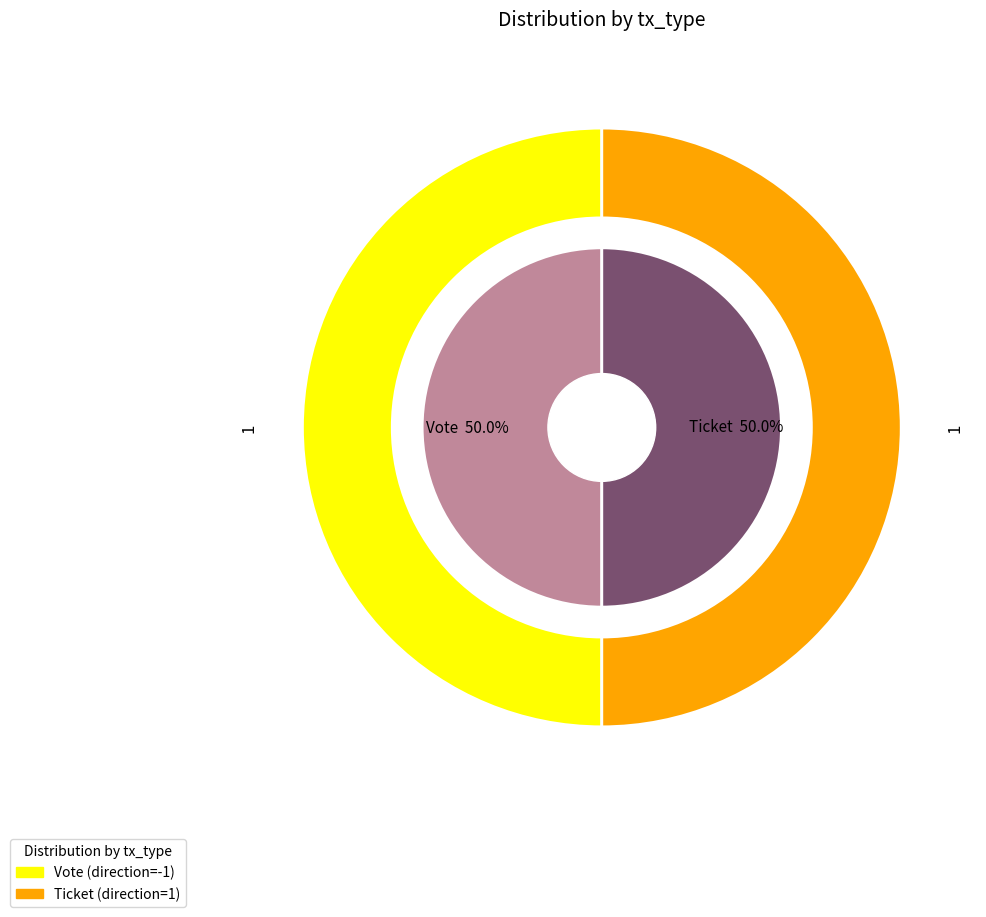

Count the number of slices in the pie.

2